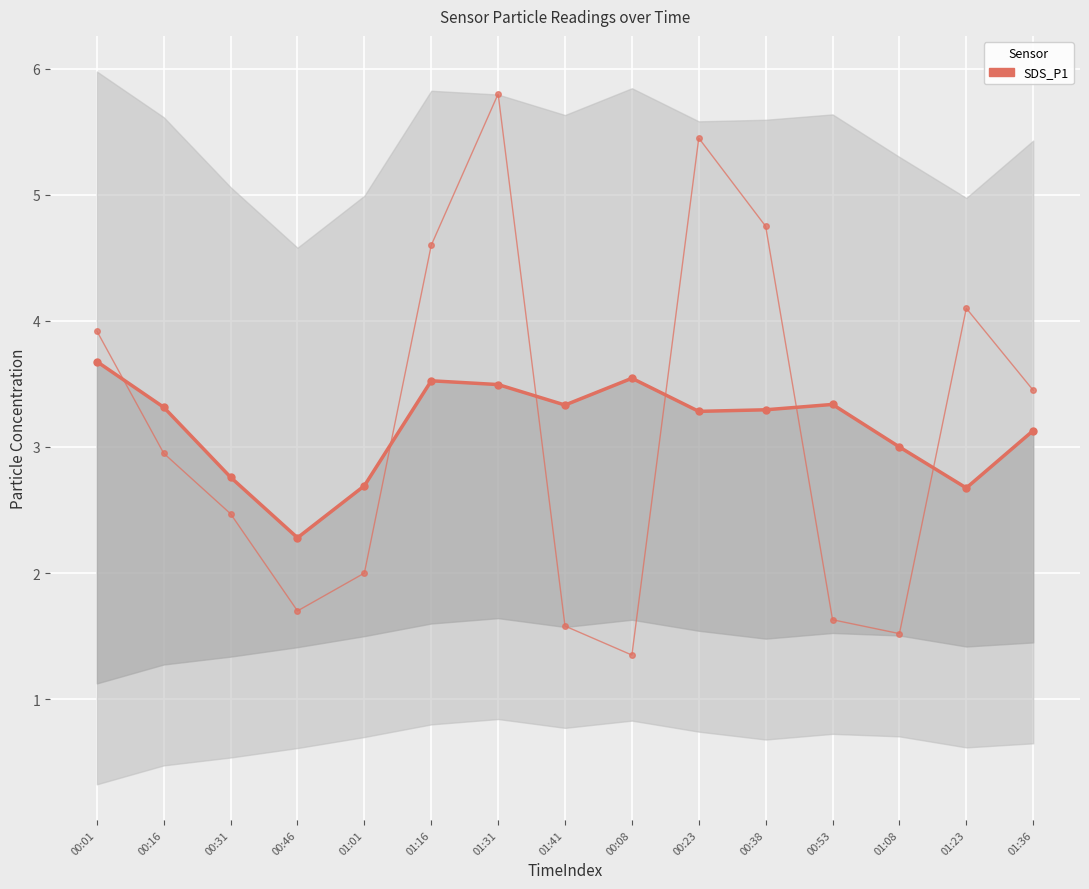

Reading left to right, list all the values displayed in this chart.

SDS_P1 (smoothed): 3.7	3.3	2.8	2.3	2.7	3.5	3.5	3.3	3.5	3.3	3.3	3.3	3.0	2.7	3.1
SDS_P1 (raw): 3.9	3.0	2.5	1.7	2.0	4.6	5.8	1.6	1.4	5.5	4.8	1.6	1.5	4.1	3.5